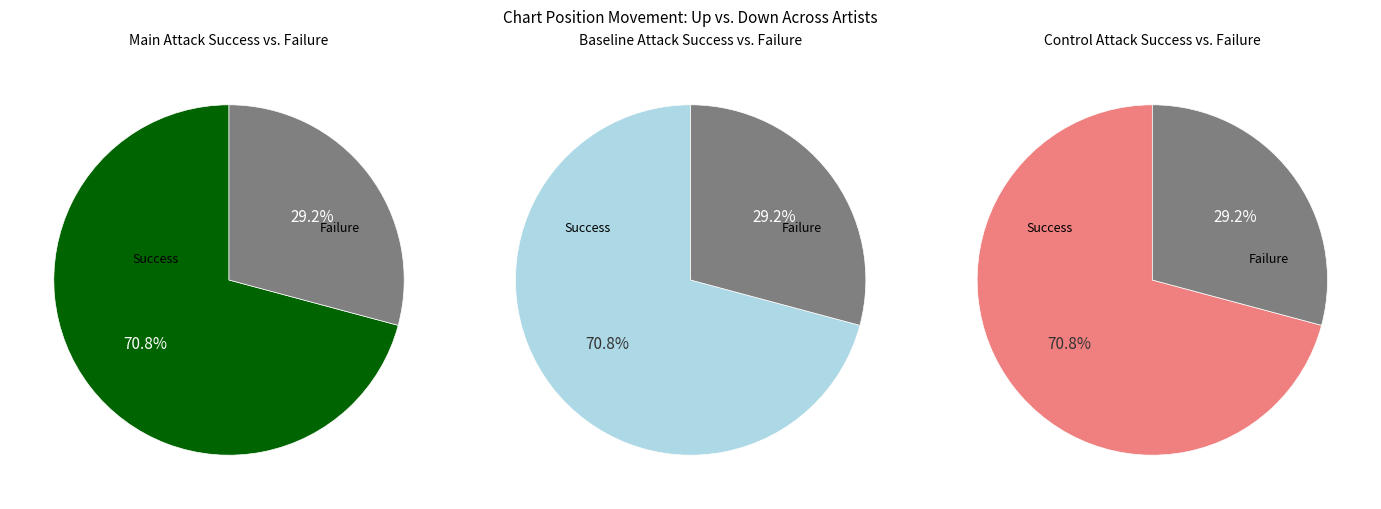

What percentage is the Down slice, to the nearest percent?

29%